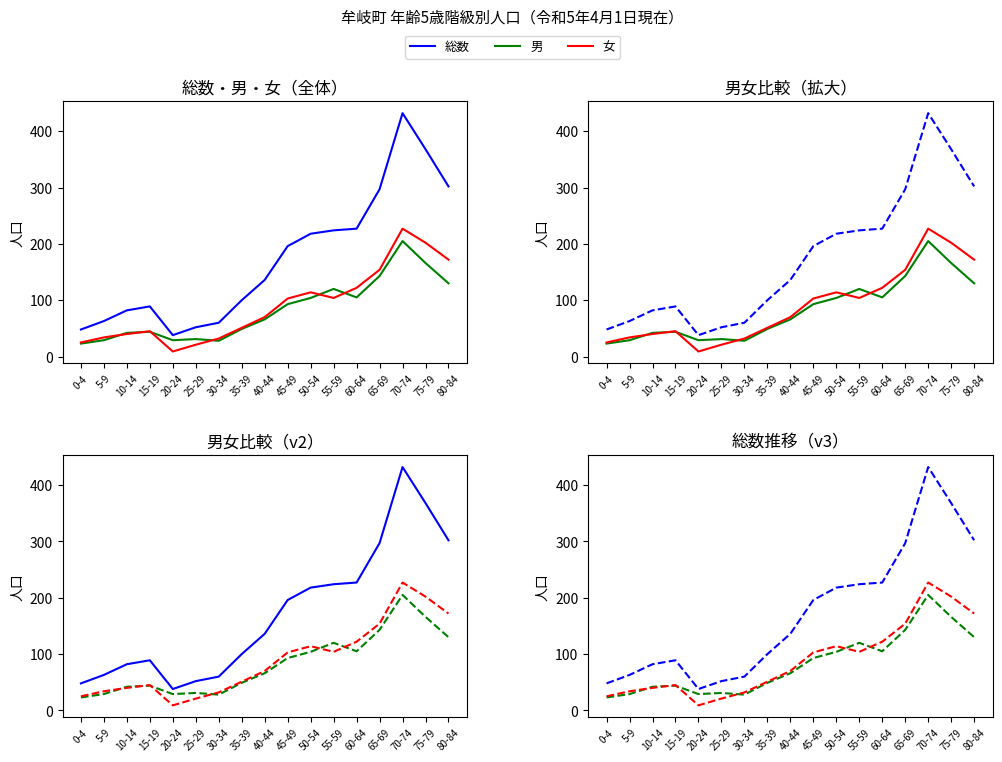

Reading left to right, transcribe all the data shown in this chart.

総数: 48	63	82	89	38	52	60	100	136	196	218	224	227	297	432	368	302
男: 23	29	42	44	29	31	28	49	66	93	104	120	105	143	205	166	130
女: 25	34	40	45	9	21	32	51	70	103	114	104	122	154	227	202	172
target 総数: 48	63	82	89	38	52	60	100	136	196	218	224	227	297	432	368	302
target 男: 23	29	42	44	29	31	28	49	66	93	104	120	105	143	205	166	130
target 女: 25	34	40	45	9	21	32	51	70	103	114	104	122	154	227	202	172